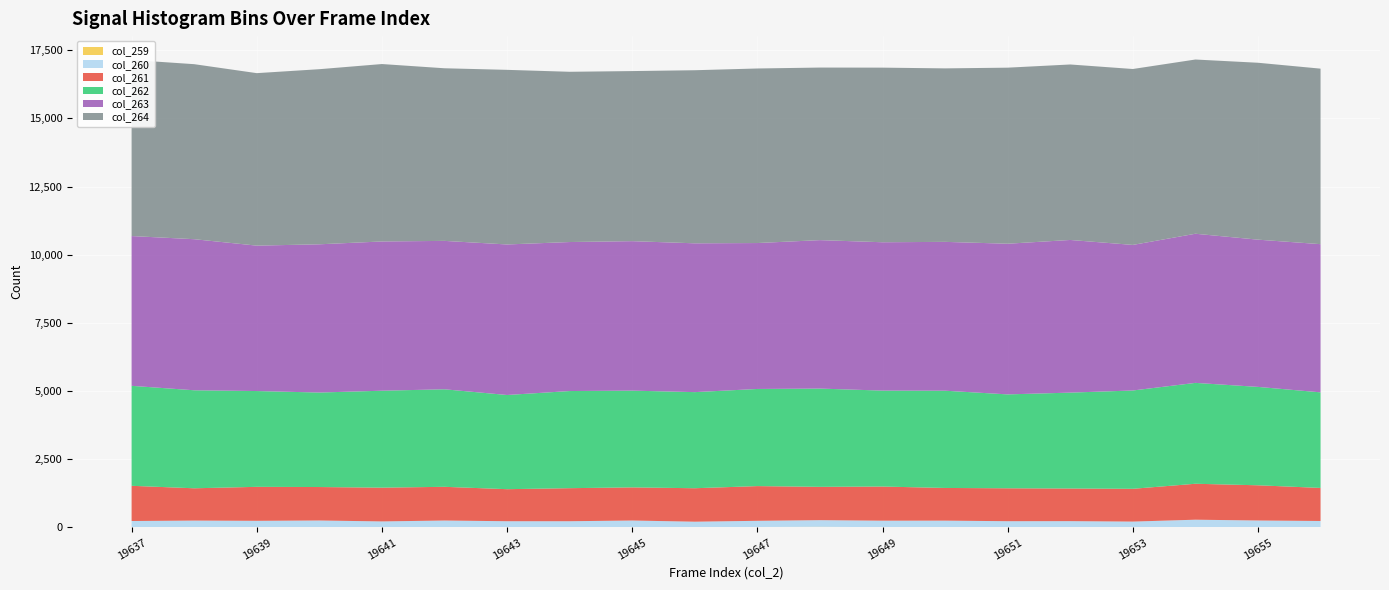

Reading left to right, transcribe all the data shown in this chart.

col_259: 19637=10	19638=11	19639=14	19640=10	19641=13	19642=8	19643=16	19644=9	19645=10	19646=10	19647=18	19648=26	19649=11	19650=15	19651=9	19652=12	19653=12	19654=16	19655=12	19656=11
col_260: 19637=228	19638=243	19639=231	19640=247	19641=210	19642=248	19643=214	19644=221	19645=246	19646=203	19647=227	19648=243	19649=239	19650=237	19651=222	19652=221	19653=205	19654=270	19655=245	19656=228
col_261: 19637=1291	19638=1184	19639=1246	19640=1227	19641=1238	19642=1236	19643=1175	19644=1212	19645=1215	19646=1227	19647=1273	19648=1222	19649=1252	19650=1198	19651=1207	19652=1197	19653=1202	19654=1318	19655=1291	19656=1212
col_262: 19637=3666	19638=3594	19639=3513	19640=3465	19641=3555	19642=3576	19643=3454	19644=3562	19645=3548	19646=3524	19647=3562	19648=3603	19649=3518	19650=3566	19651=3443	19652=3516	19653=3605	19654=3699	19655=3608	19656=3505
col_263: 19637=5492	19638=5540	19639=5332	19640=5436	19641=5473	19642=5442	19643=5520	19644=5464	19645=5481	19646=5457	19647=5351	19648=5444	19649=5440	19650=5458	19651=5525	19652=5598	19653=5338	19654=5469	19655=5399	19656=5434
col_264: 19637=6458	19638=6418	19639=6325	19640=6421	19641=6506	19642=6330	19643=6403	19644=6243	19645=6237	19646=6347	19647=6401	19648=6328	19649=6403	19650=6362	19651=6456	19652=6435	19653=6451	19654=6389	19655=6487	19656=6436